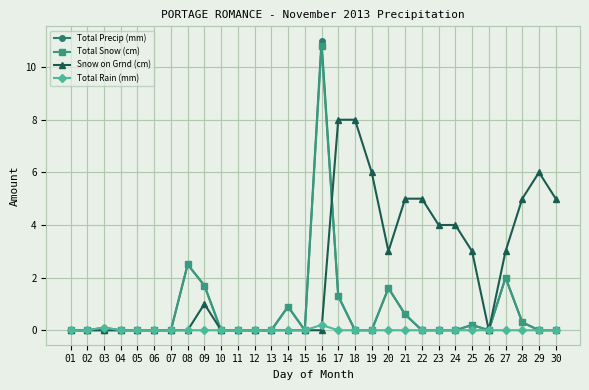

Which series has the widest spread of values?

Total Precip (mm)